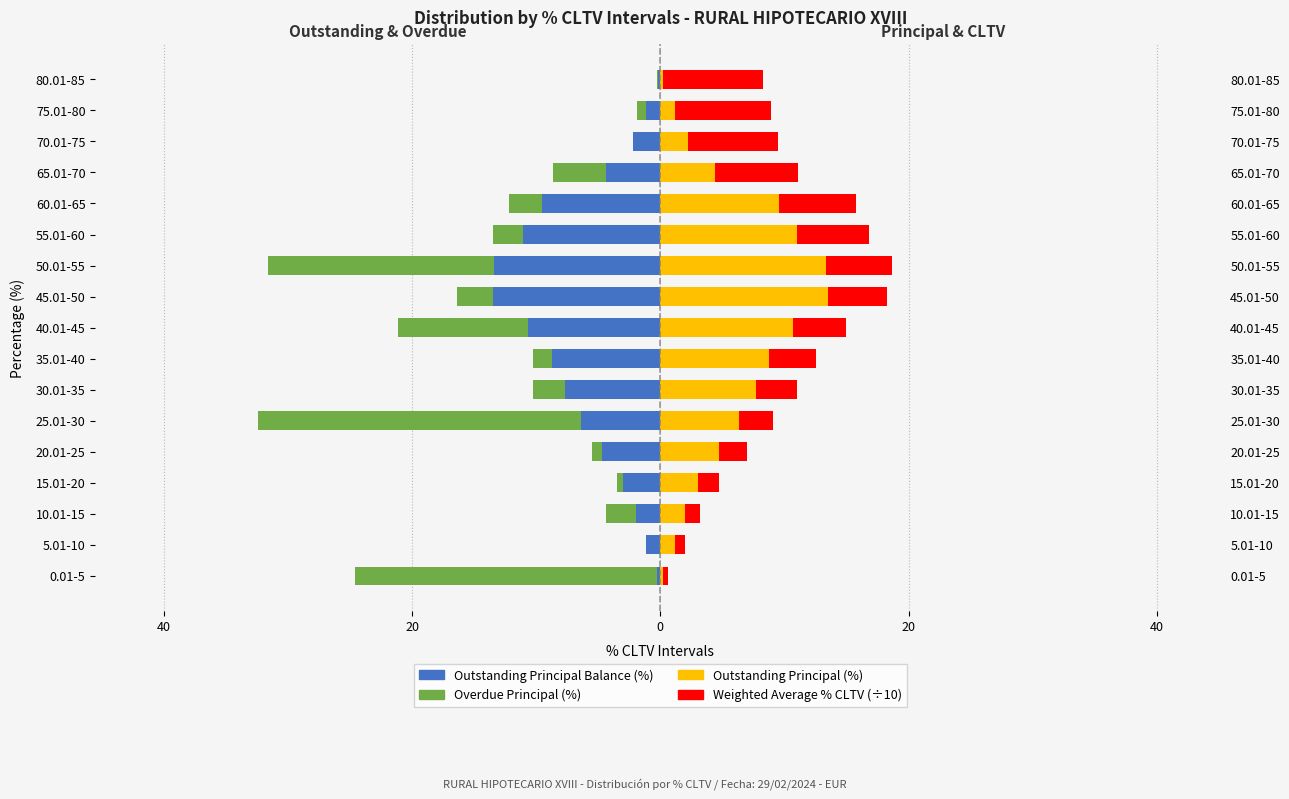

Which series has the largest range (max minus min)?

Overdue Principal (%)